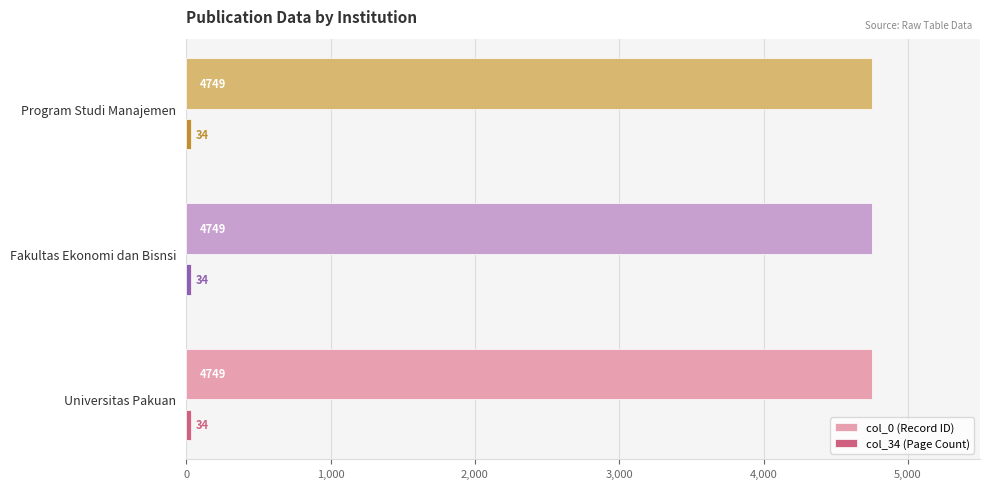

What is the difference between the highest and lowest values at Universitas Pakuan?

4715